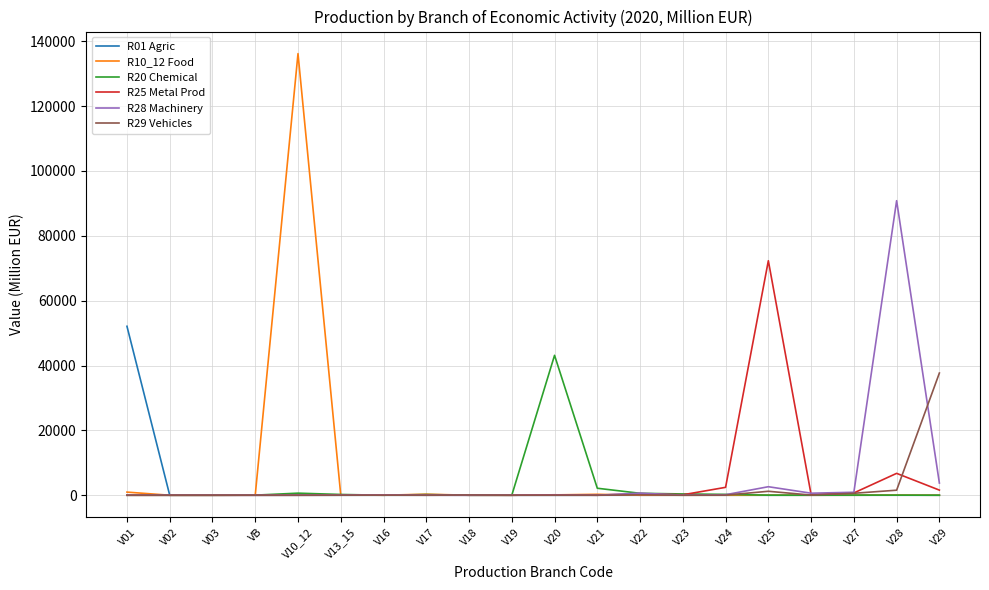

What is the difference between the R10_12 Food values at V16 and V18?

0.7